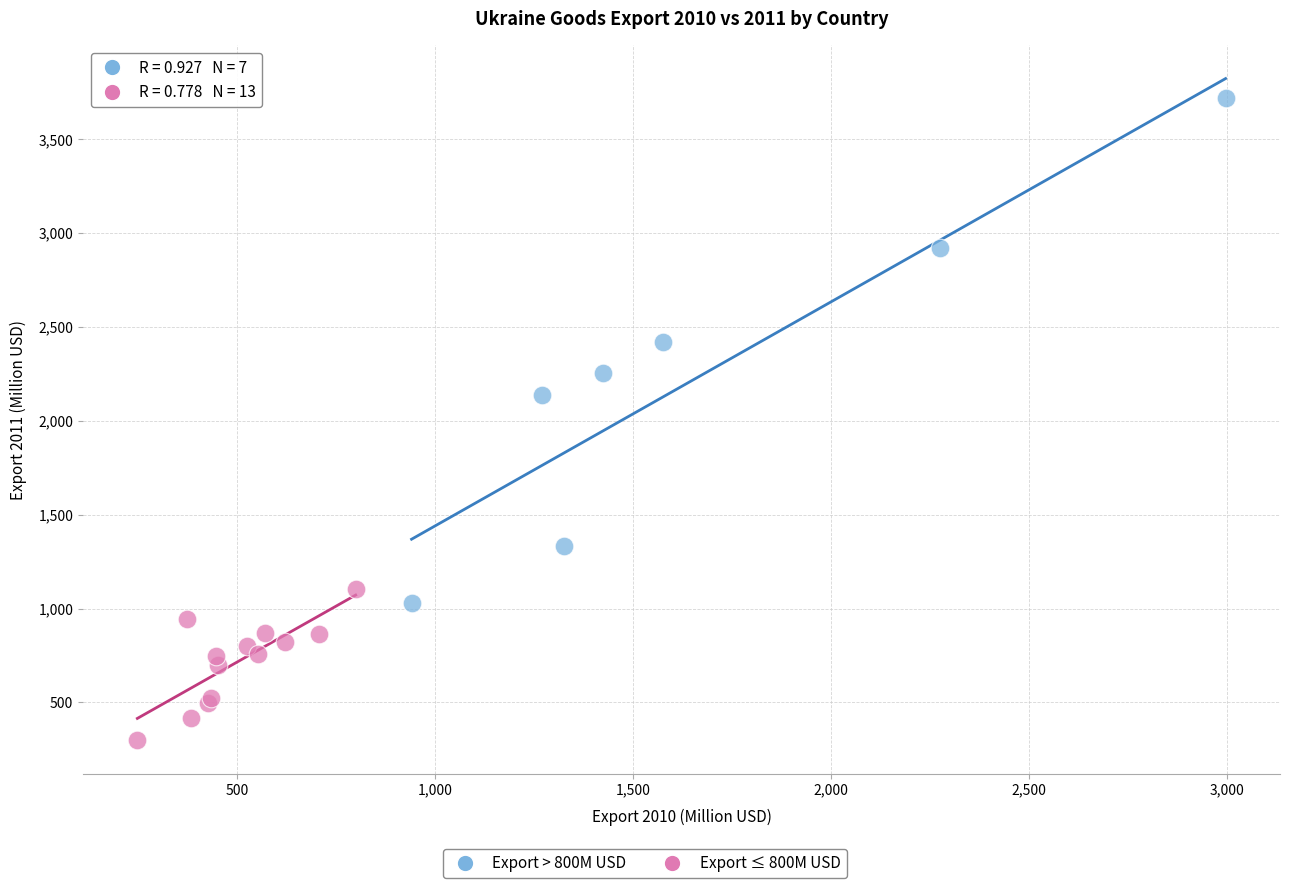

Which series contains the lowest Y value?

Export ≤ 800M USD